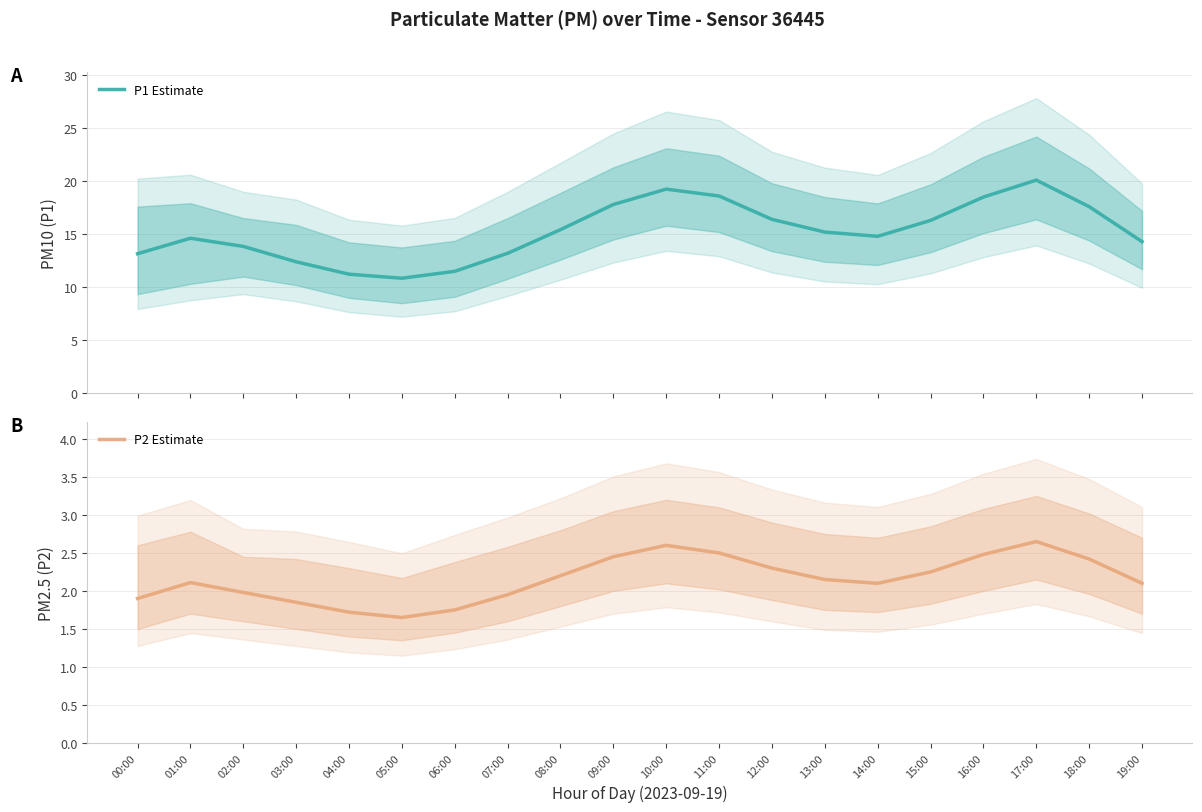

Is the value of P1 Estimate at 05:00 greater than the value of P2 Estimate at 13:00?

Yes